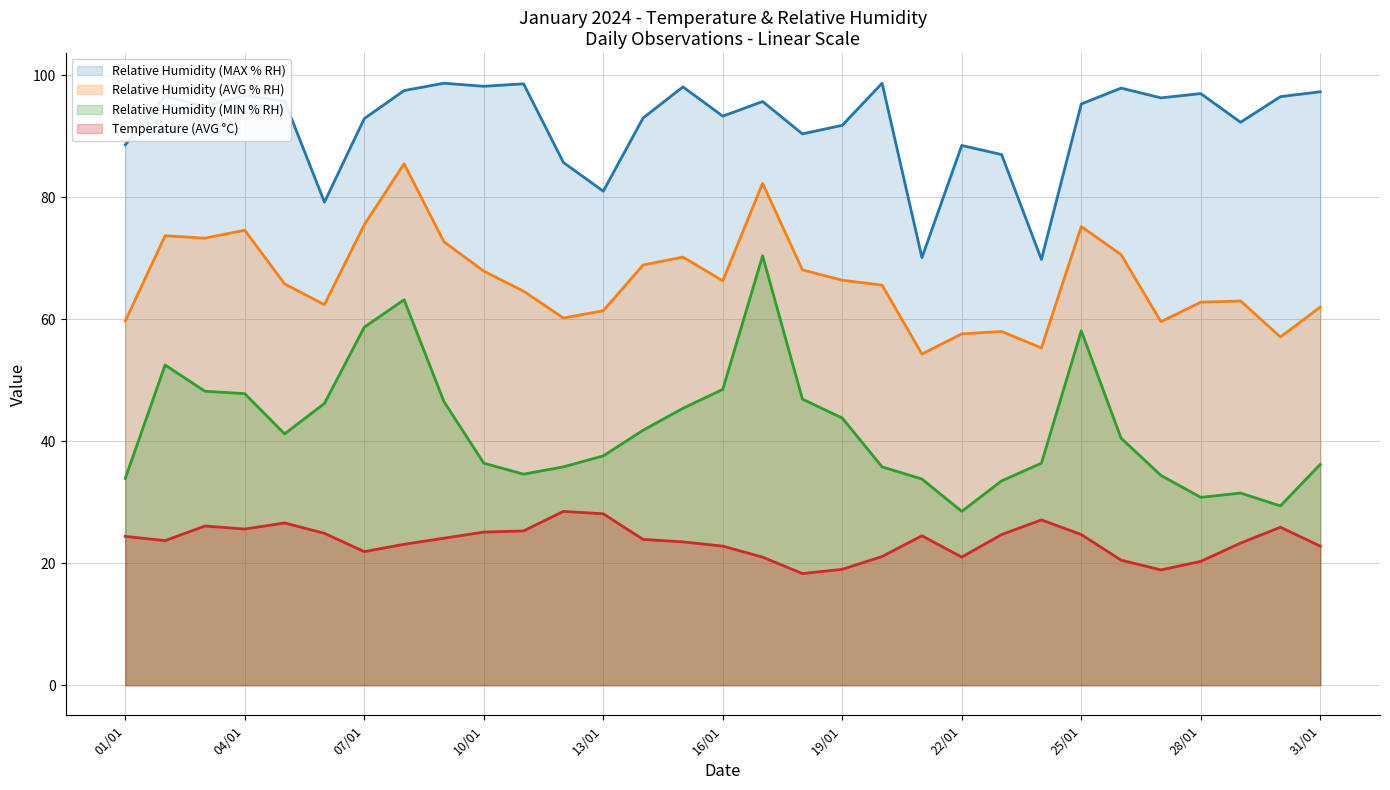

What is the difference between the highest and lowest values at 10/01?

73.1